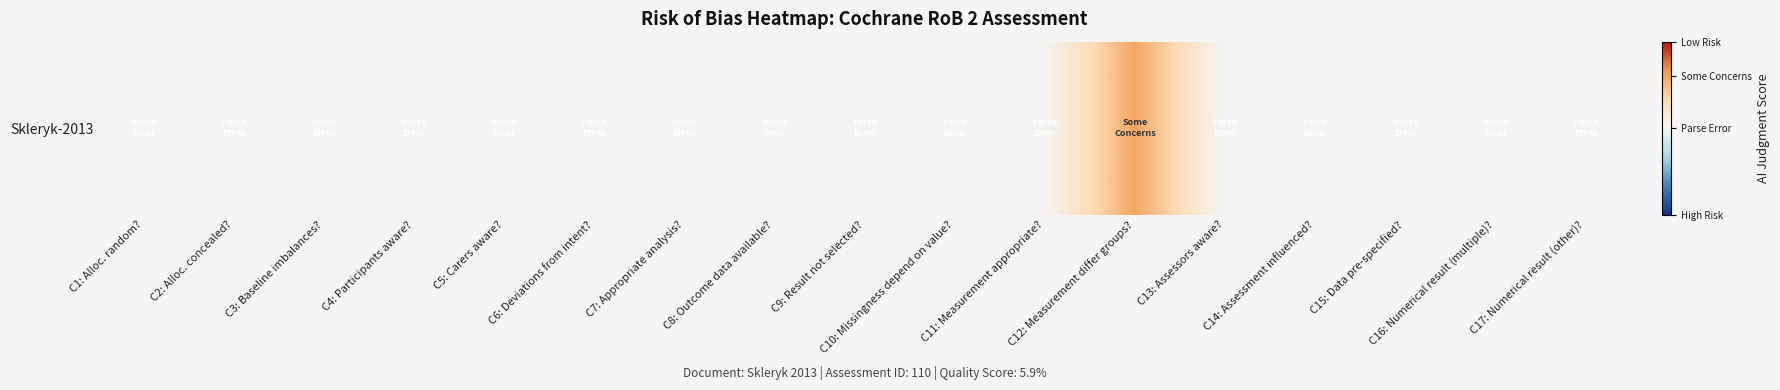

The chart shows a value of 0.2 at C4: Participants aware?. True or false?

False